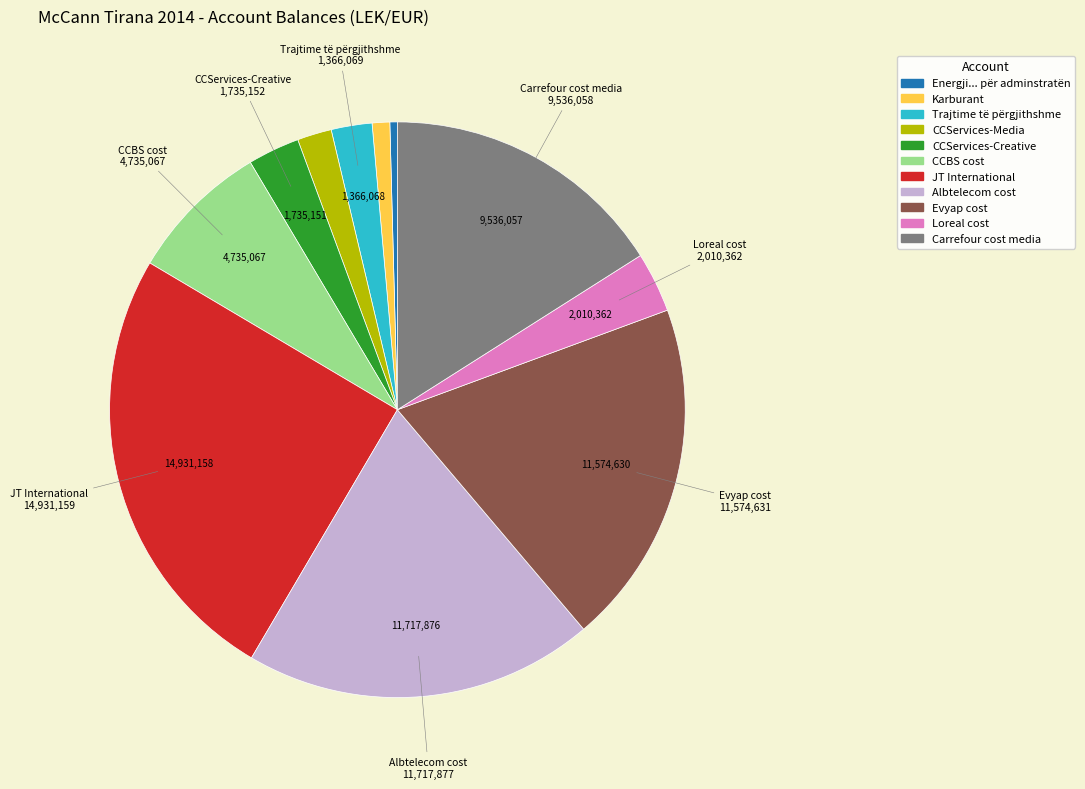

How many slices are in this pie chart?

11